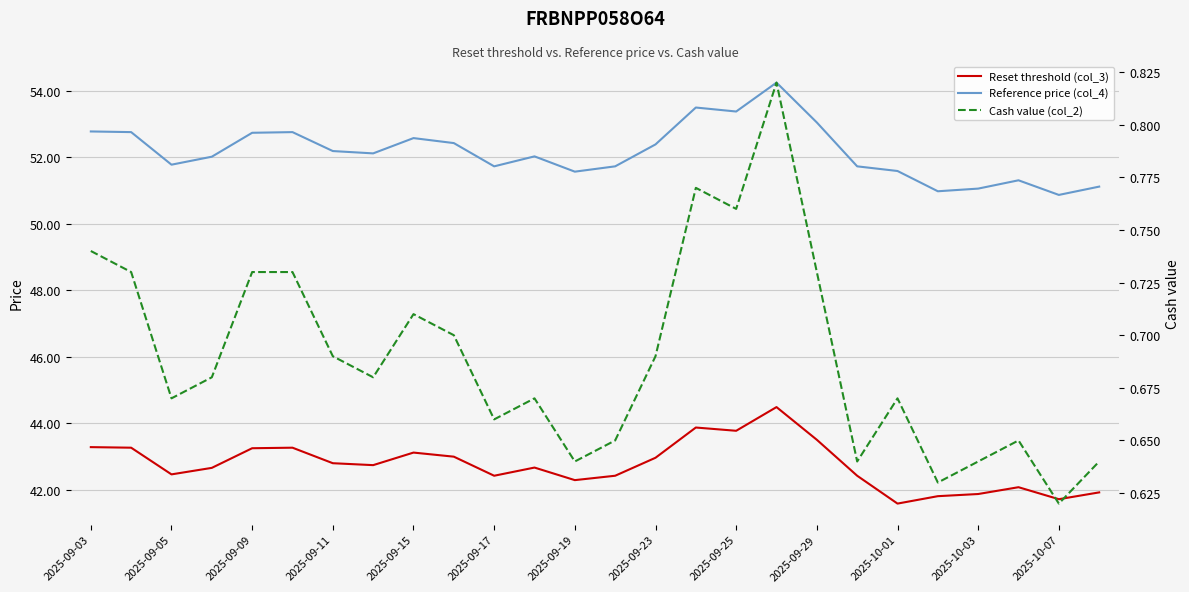

Does the chart display data point markers on the line(s)?

No